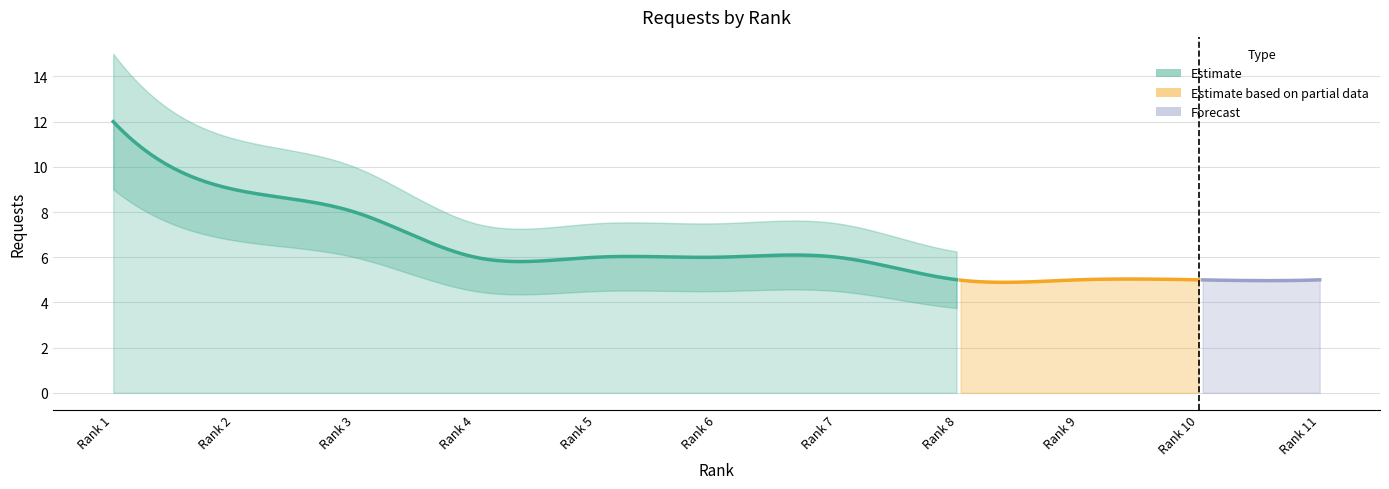

Count the values in the range 5 to 8.

9